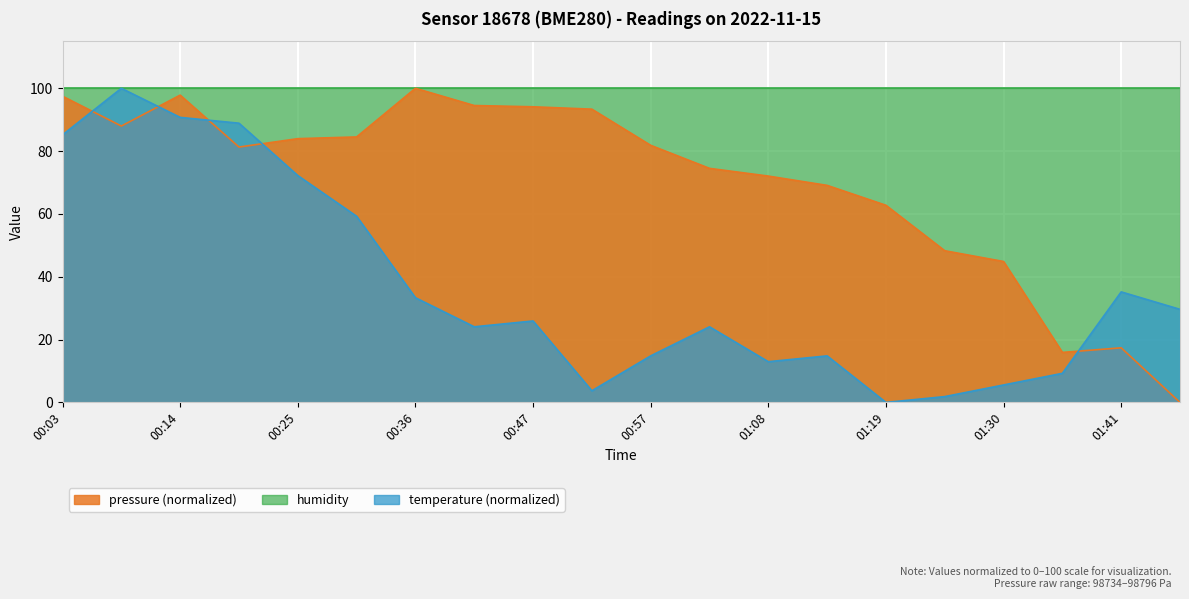

At which label is pressure closest to 50?

01:24